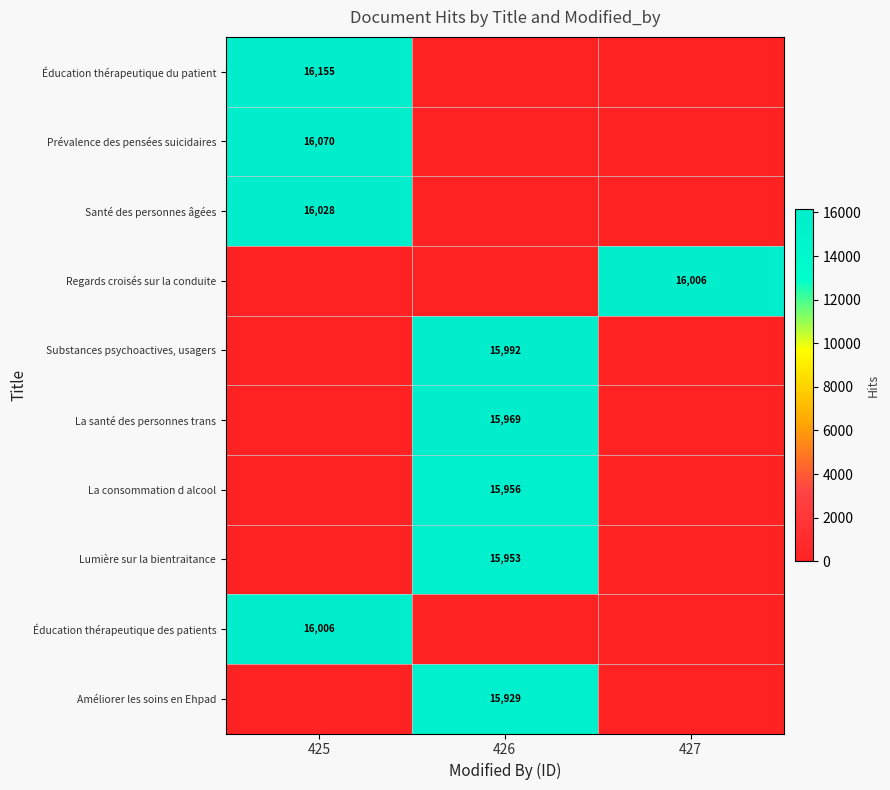

Is it true that La santé des personnes trans equals 15969 at 426?

True